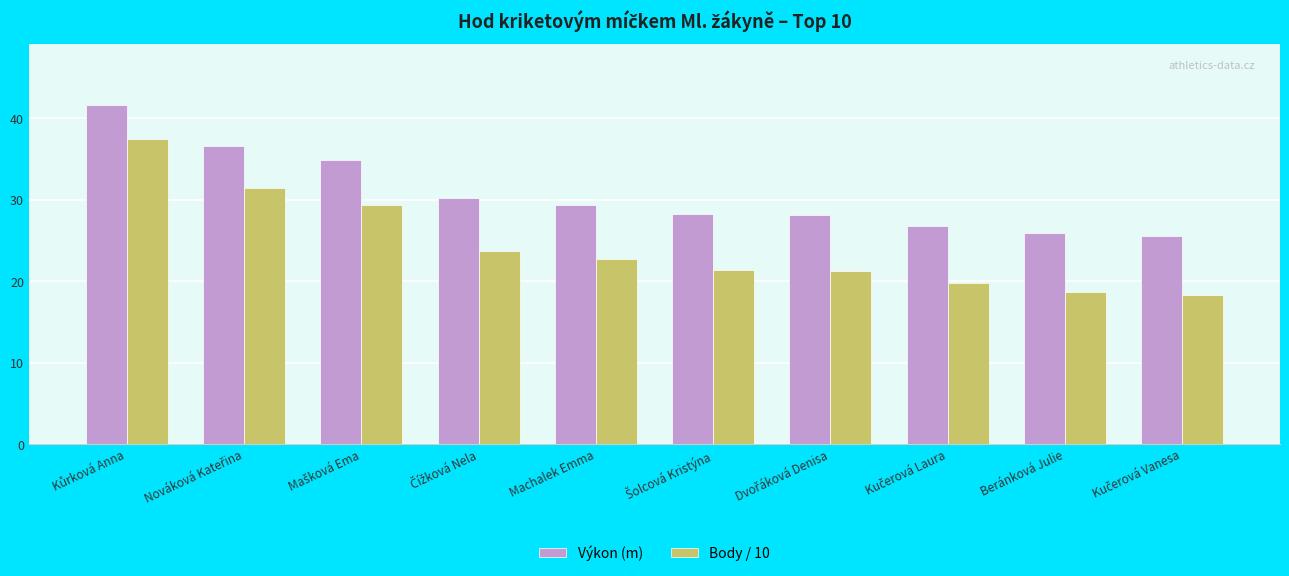

What is the difference between the maximum and second lowest values in the Výkon (m) series?

15.7